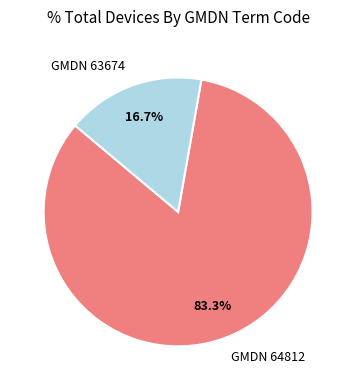

Rank the categories by value from lowest to highest.

GMDN 63674, GMDN 64812